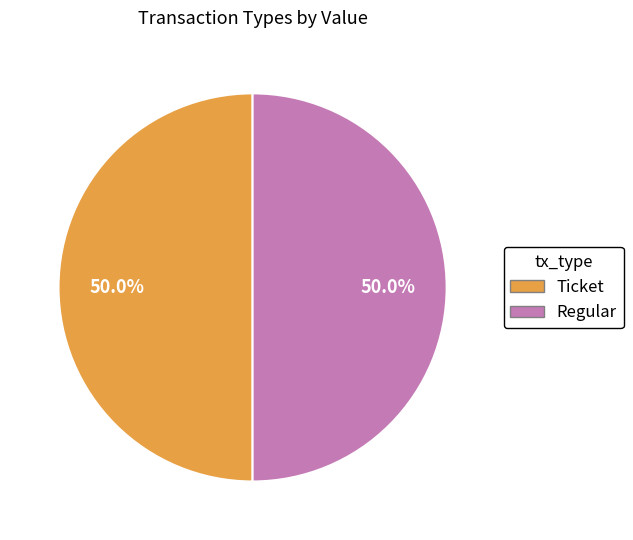

To the nearest percent, what is the combined percentage of Regular and Ticket?

100%